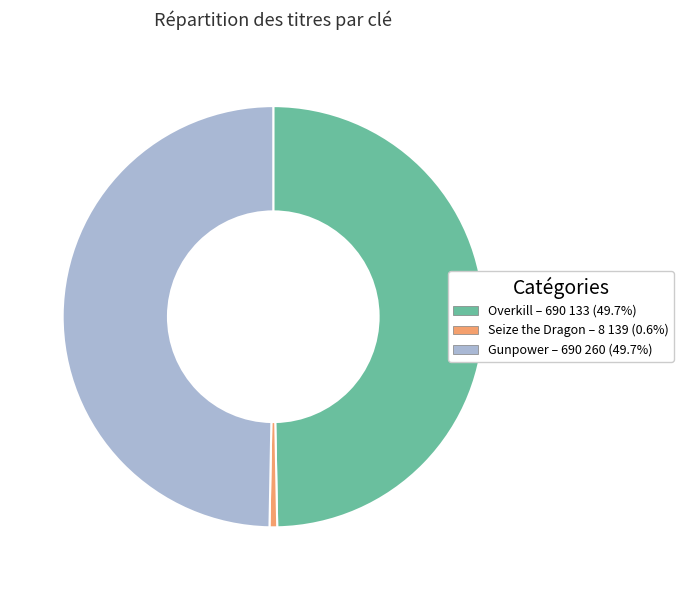

Which has a higher value, Seize the Dragon or Overkill?

Overkill